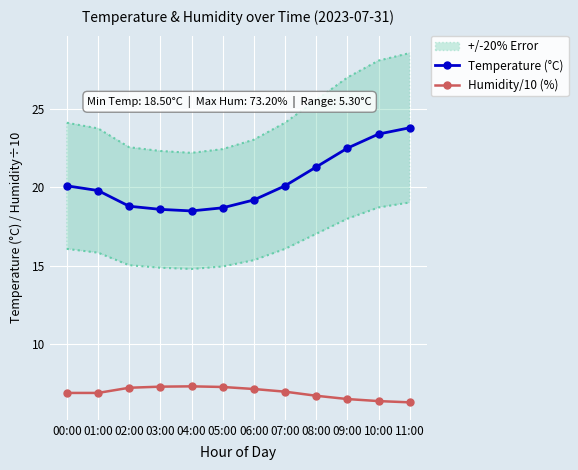

Which series changed the most between 04:00 and 07:00?

Temperature (°C)